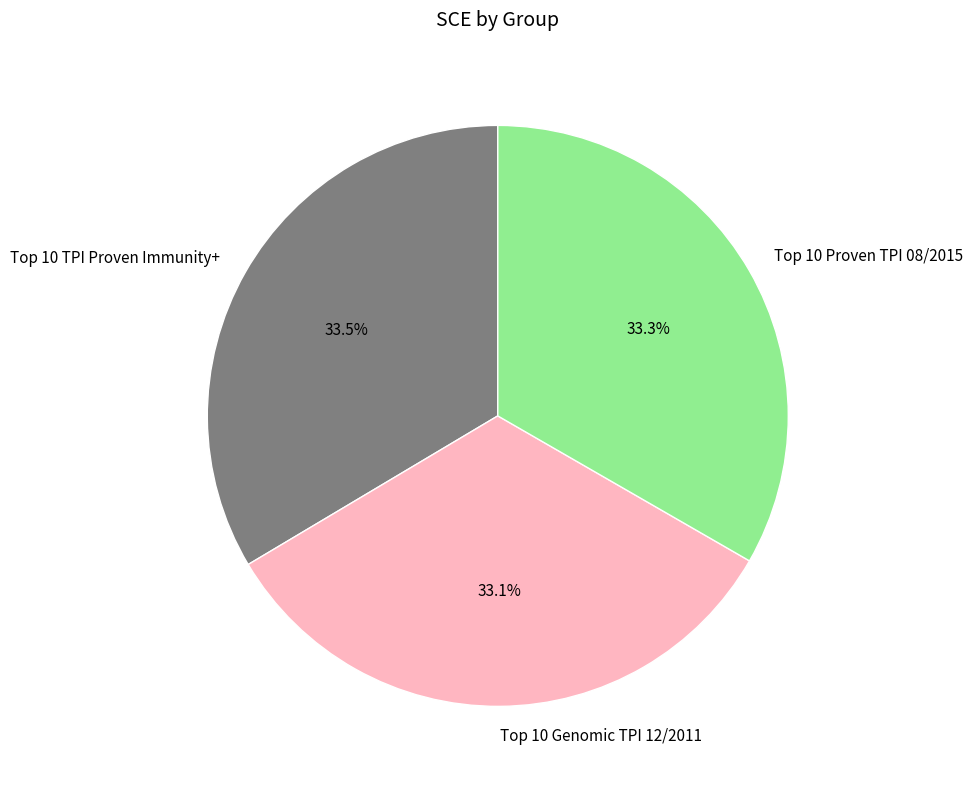

Is there a majority slice in this chart?

No